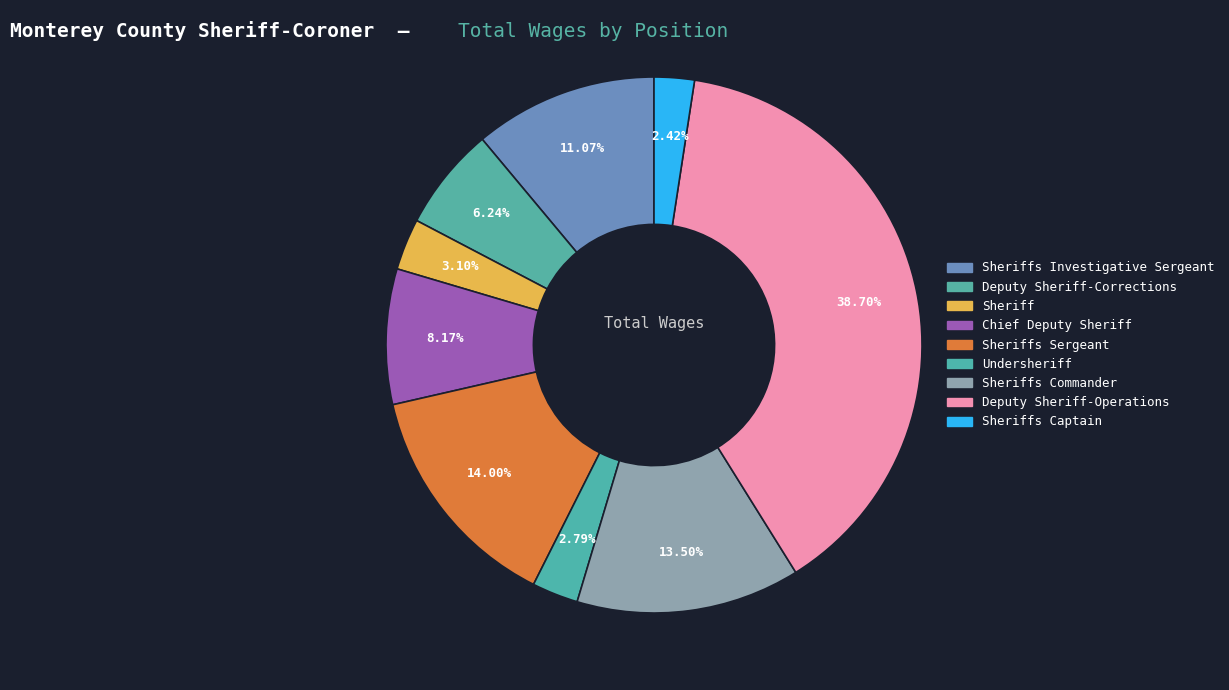

Which category has the biggest portion of the pie?

Deputy Sheriff-Operations